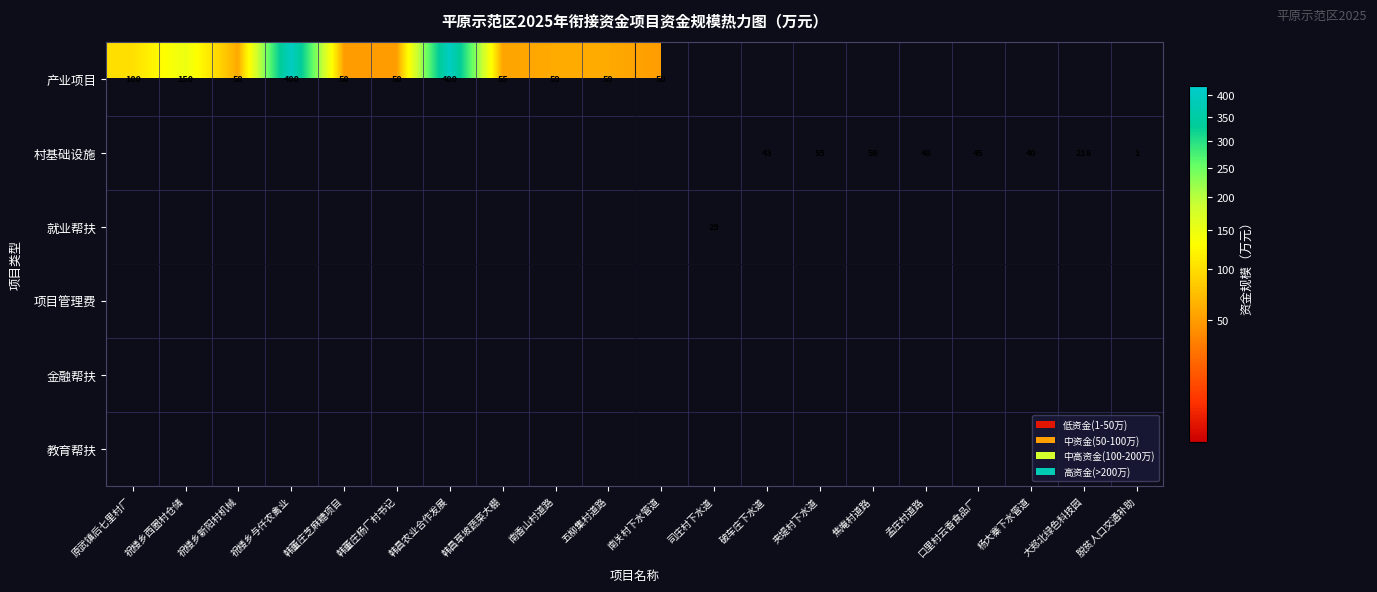

What is the sum of the 产业项目 values at 韩董庄杨厂村书记 and 祝楼乡与仟农禽业?

450